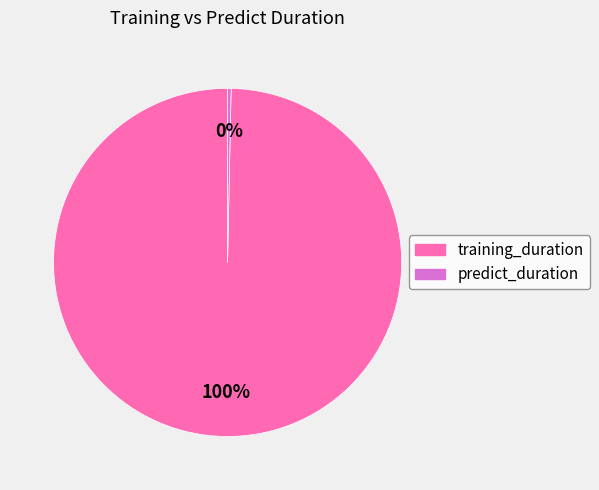

Which slice is the smallest?

predict_duration